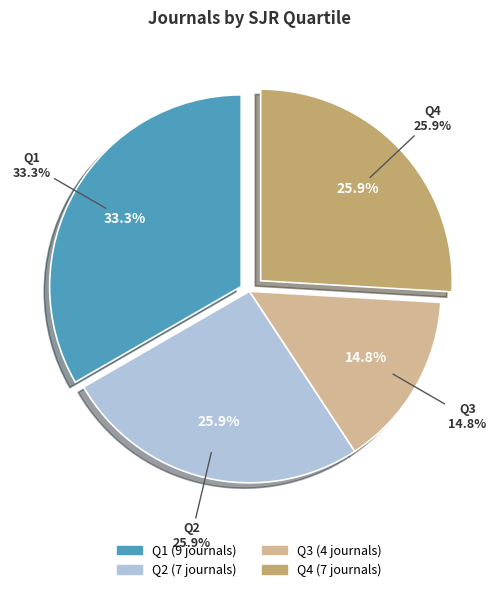

To the nearest percent, what is the difference between the Q2 and Q1 slice percentages?

7%